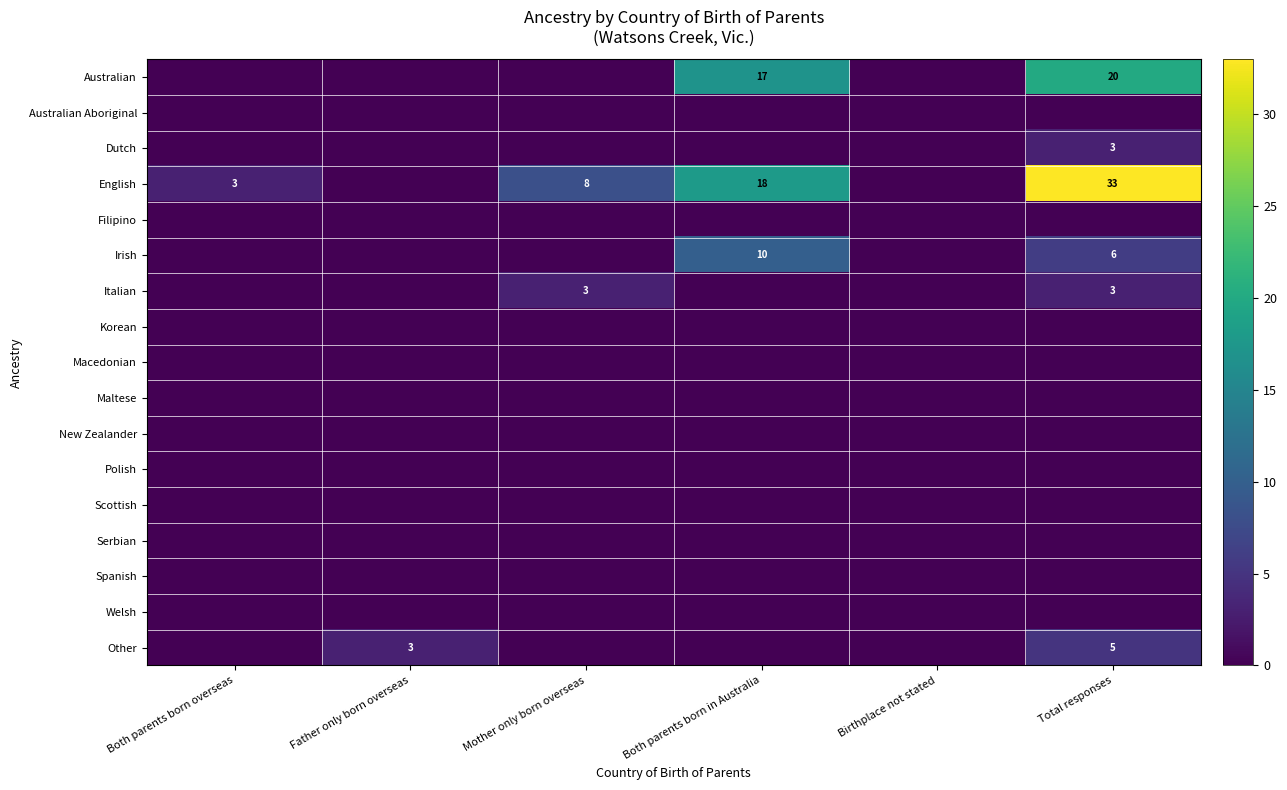

The English series shows 5 at Both parents born overseas. True or false?

False